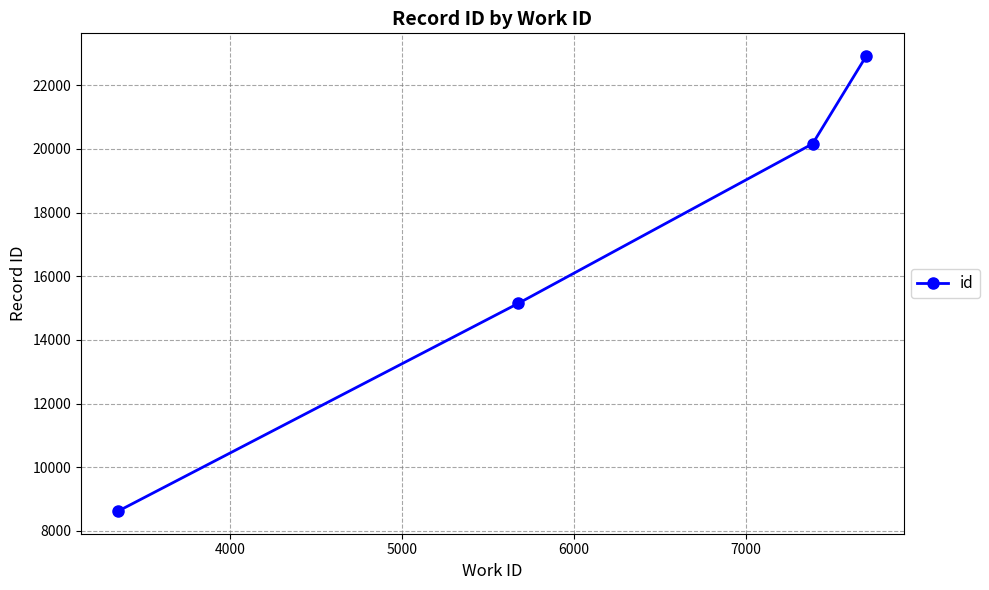

Is this an area chart (filled region under the line)?

No